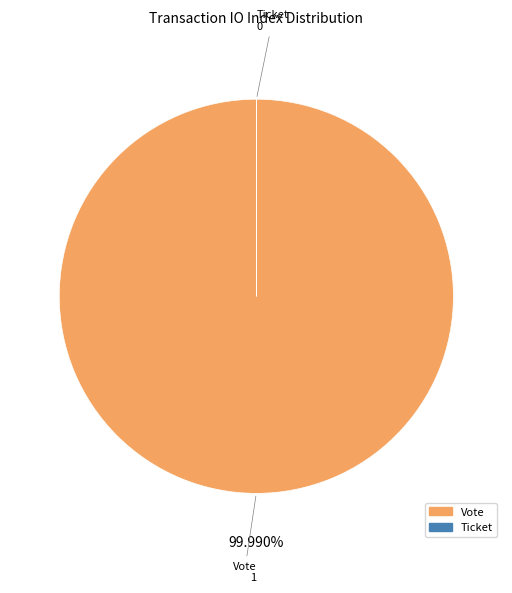

What is the largest slice in the pie chart?

Vote